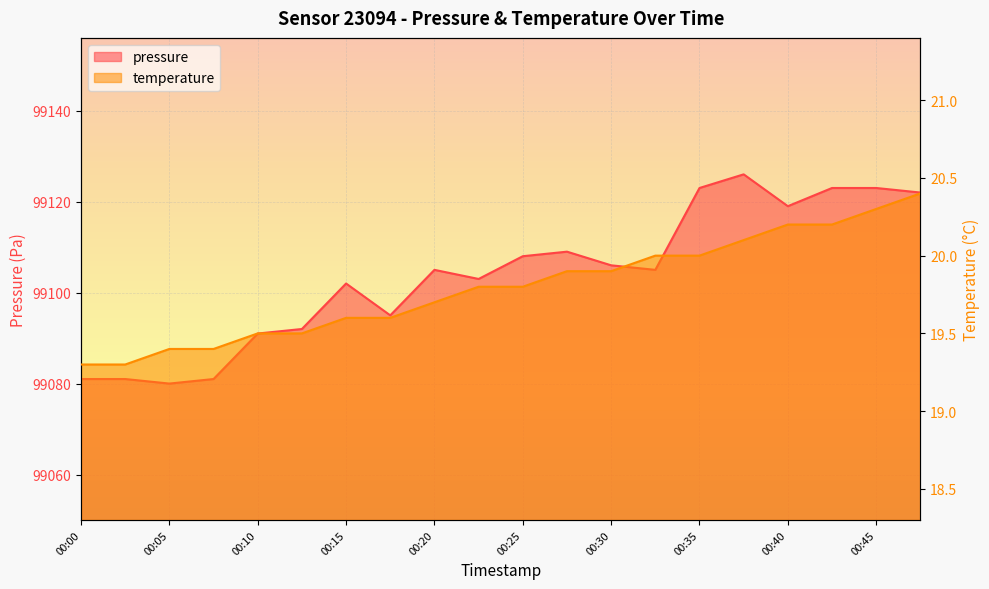

Does the chart display data point markers on the line(s)?

No